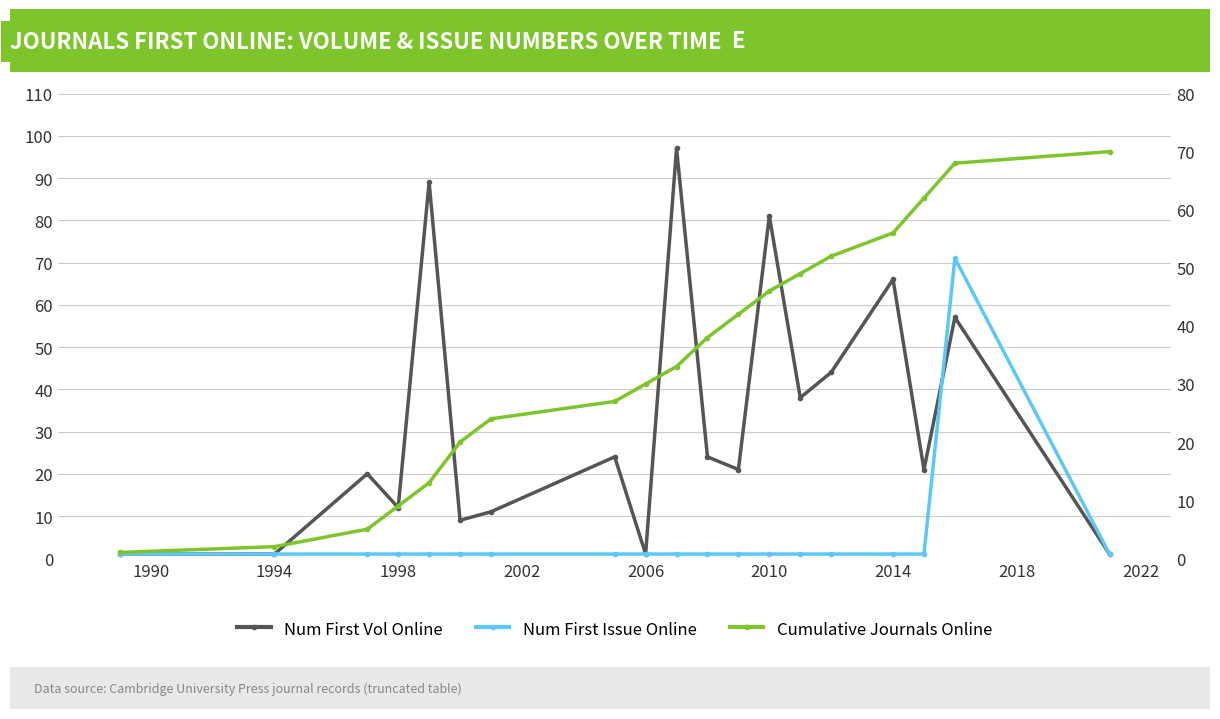

How many intersections are there between Num First Issue Online and Num First Vol Online?

1